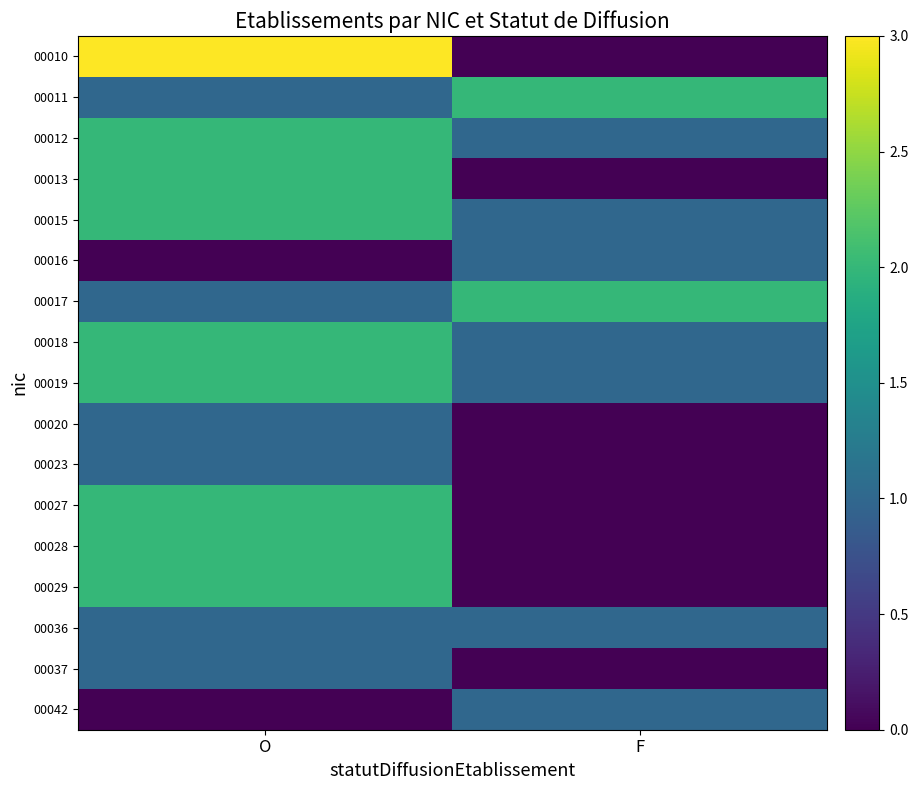

Which series changed the most between O and F?

00010